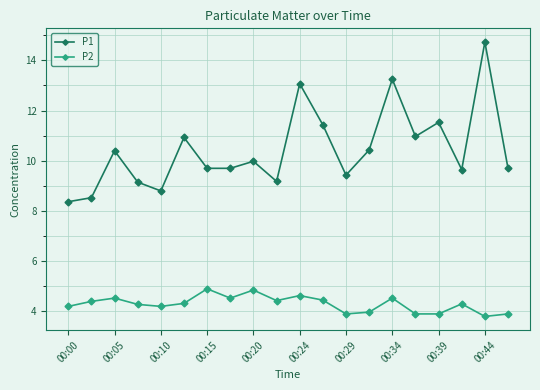

True or false: P1 and P2 intersect in this chart.

False